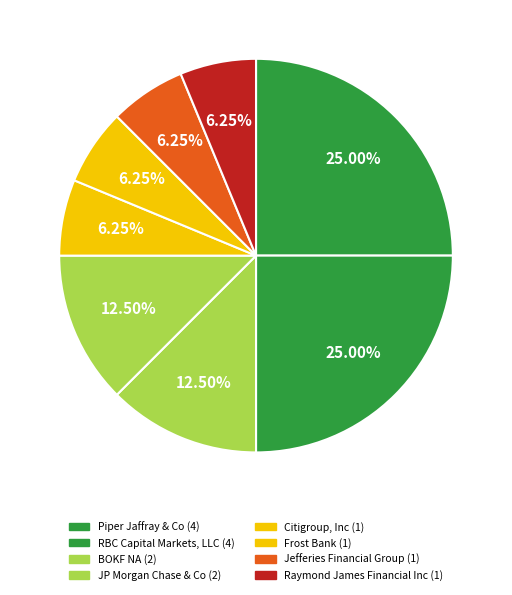

Which slice is the smallest?

Citigroup, Inc